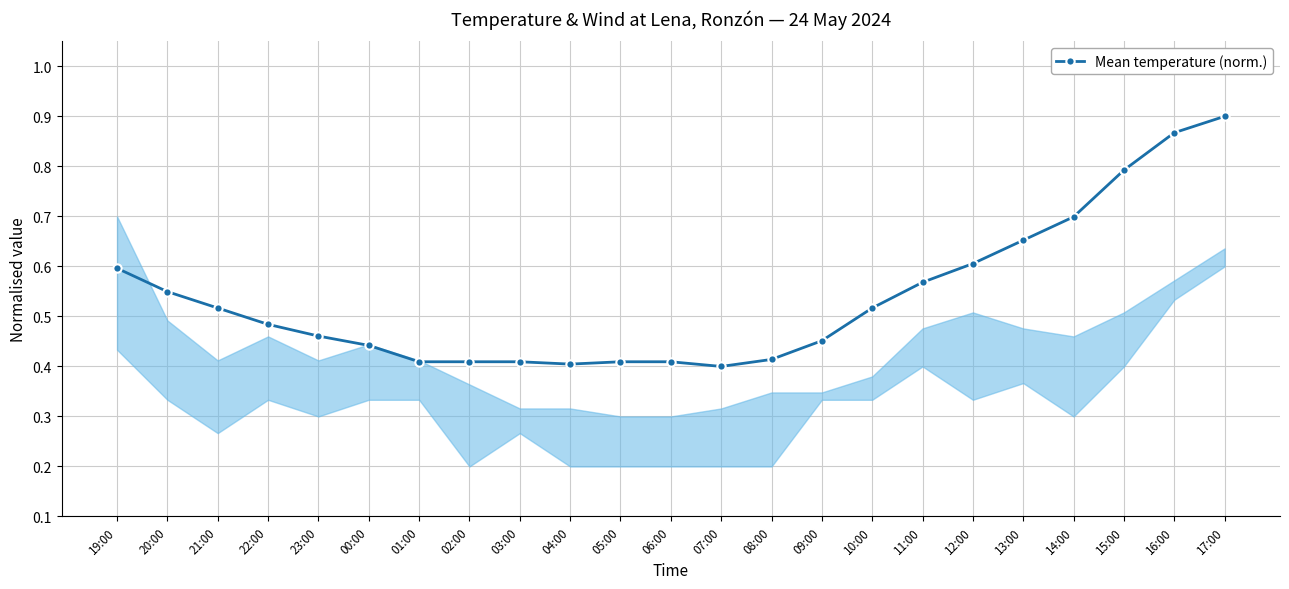

Is it true that the value at 12:00 is 0.9?

False